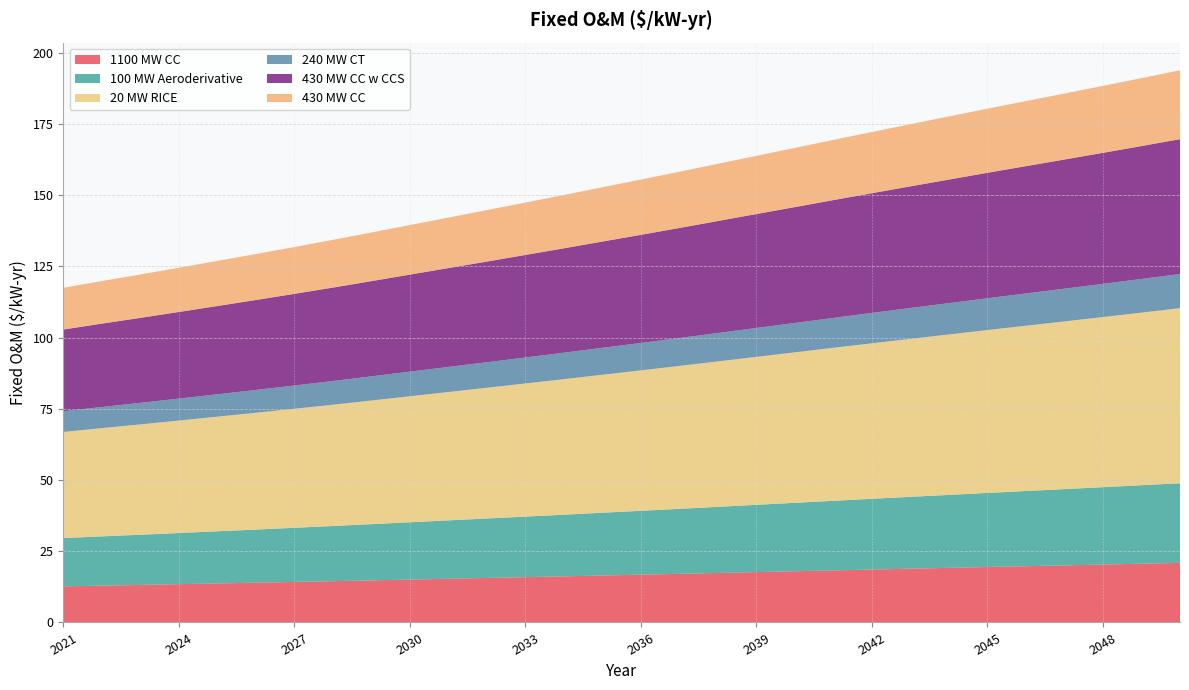

Reading left to right, list all the values displayed in this chart.

1100 MW CC: 2021=12.7	2022=12.9	2023=13.2	2024=13.4	2025=13.7	2026=14.0	2027=14.2	2028=14.5	2029=14.8	2030=15.1	2031=15.3	2032=15.6	2033=15.9	2034=16.2	2035=16.5	2036=16.8	2037=17.1	2038=17.4	2039=17.7	2040=18.0	2041=18.3	2042=18.6	2043=18.9	2044=19.2	2045=19.5	2046=19.8	2047=20.0	2048=20.3	2049=20.6	2050=20.9
100 MW Aeroderivative: 2021=16.9	2022=17.3	2023=17.6	2024=18.0	2025=18.3	2026=18.7	2027=19.0	2028=19.4	2029=19.7	2030=20.1	2031=20.5	2032=20.9	2033=21.3	2034=21.6	2035=22.0	2036=22.4	2037=22.8	2038=23.2	2039=23.6	2040=24.0	2041=24.4	2042=24.8	2043=25.2	2044=25.6	2045=26.0	2046=26.4	2047=26.8	2048=27.2	2049=27.6	2050=28.0
20 MW RICE: 2021=37.3	2022=38.0	2023=38.7	2024=39.5	2025=40.3	2026=41.0	2027=41.8	2028=42.6	2029=43.4	2030=44.3	2031=45.1	2032=45.9	2033=46.8	2034=47.6	2035=48.5	2036=49.3	2037=50.2	2038=51.1	2039=52.0	2040=52.8	2041=53.7	2042=54.6	2043=55.5	2044=56.3	2045=57.2	2046=58.0	2047=58.9	2048=59.7	2049=60.6	2050=61.5
240 MW CT: 2021=7.3	2022=7.4	2023=7.6	2024=7.7	2025=7.9	2026=8.0	2027=8.2	2028=8.3	2029=8.5	2030=8.6	2031=8.8	2032=9.0	2033=9.1	2034=9.3	2035=9.5	2036=9.6	2037=9.8	2038=10.0	2039=10.1	2040=10.3	2041=10.5	2042=10.7	2043=10.8	2044=11.0	2045=11.2	2046=11.3	2047=11.5	2048=11.7	2049=11.8	2050=12.0
430 MW CC w CCS: 2021=28.7	2022=29.3	2023=29.8	2024=30.4	2025=31.0	2026=31.6	2027=32.2	2028=32.8	2029=33.4	2030=34.1	2031=34.7	2032=35.3	2033=36.0	2034=36.7	2035=37.3	2036=38.0	2037=38.6	2038=39.3	2039=40.0	2040=40.7	2041=41.4	2042=42.0	2043=42.7	2044=43.4	2045=44.0	2046=44.7	2047=45.3	2048=46.0	2049=46.7	2050=47.3
430 MW CC: 2021=14.7	2022=15.0	2023=15.2	2024=15.5	2025=15.8	2026=16.1	2027=16.4	2028=16.8	2029=17.1	2030=17.4	2031=17.7	2032=18.1	2033=18.4	2034=18.7	2035=19.1	2036=19.4	2037=19.7	2038=20.1	2039=20.4	2040=20.8	2041=21.1	2042=21.5	2043=21.8	2044=22.2	2045=22.5	2046=22.8	2047=23.2	2048=23.5	2049=23.8	2050=24.2